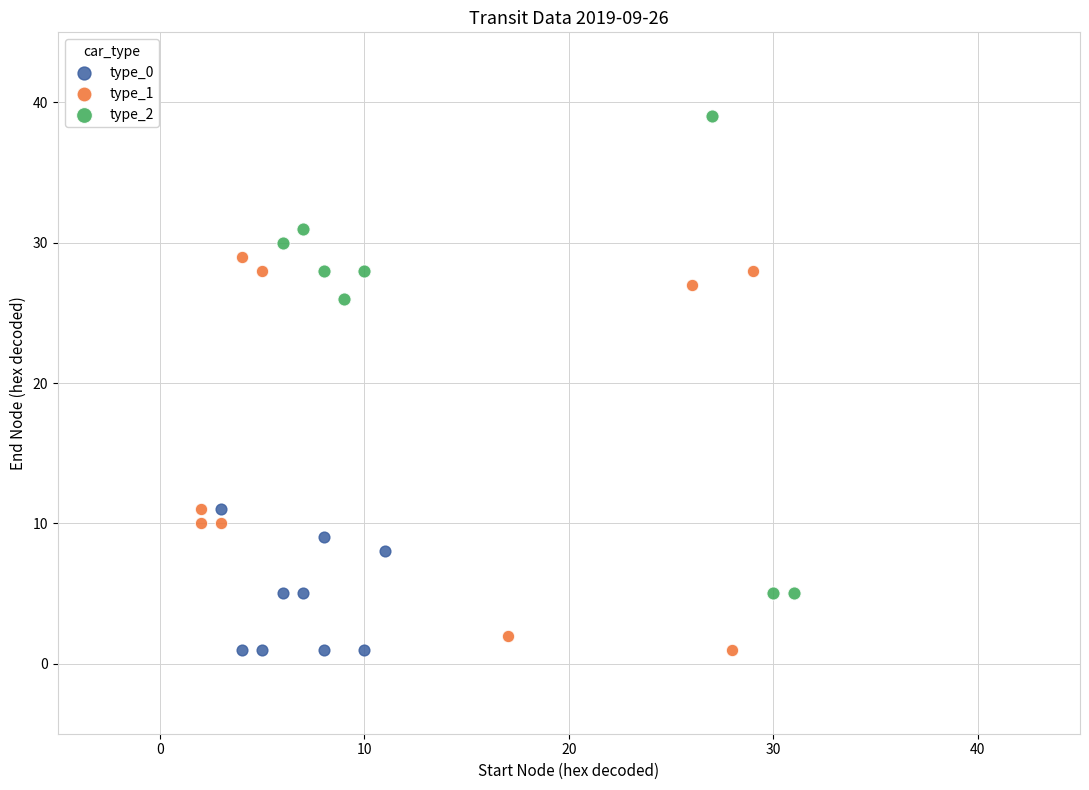

Which series has the largest Y range (max minus min)?

type_2